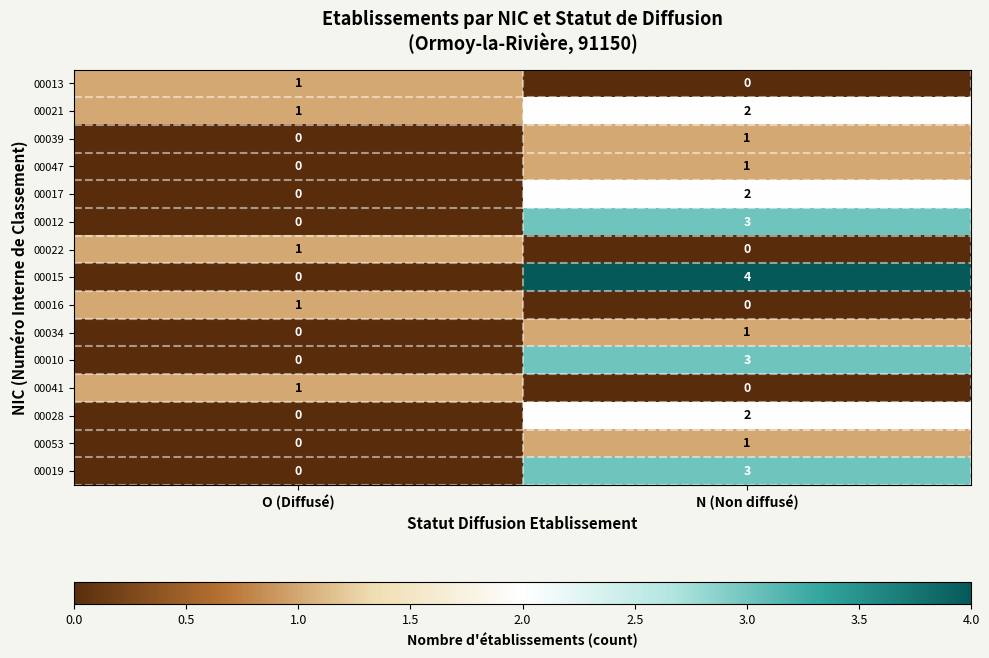

Reading right to left, list all the values displayed in this chart.

00013: 0	1
00021: 2	1
00039: 1	0
00047: 1	0
00017: 2	0
00012: 3	0
00022: 0	1
00015: 4	0
00016: 0	1
00034: 1	0
00010: 3	0
00041: 0	1
00028: 2	0
00053: 1	0
00019: 3	0